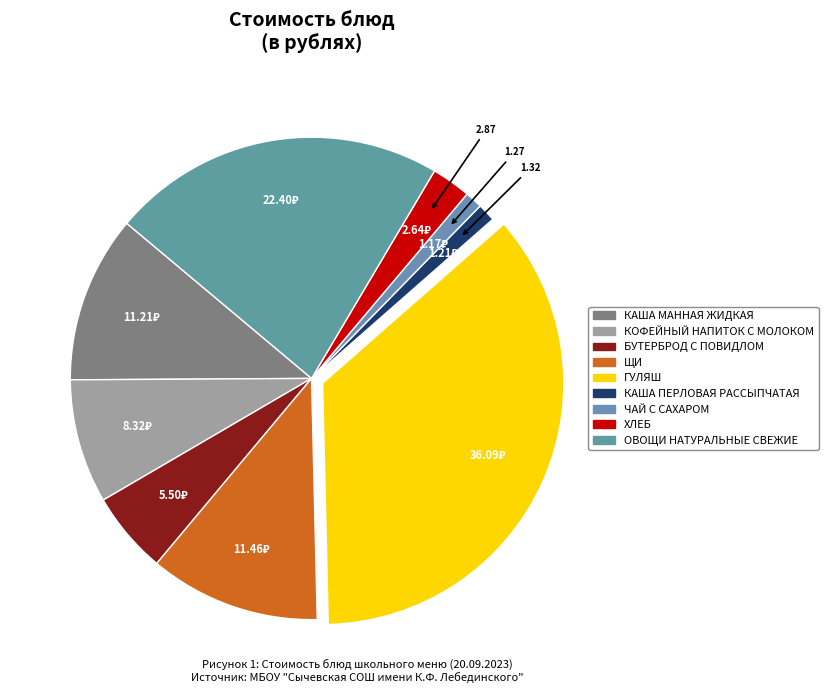

To the nearest percent, what percentage of the pie is КАША ПЕРЛОВАЯ РАССЫПЧАТАЯ?

1%